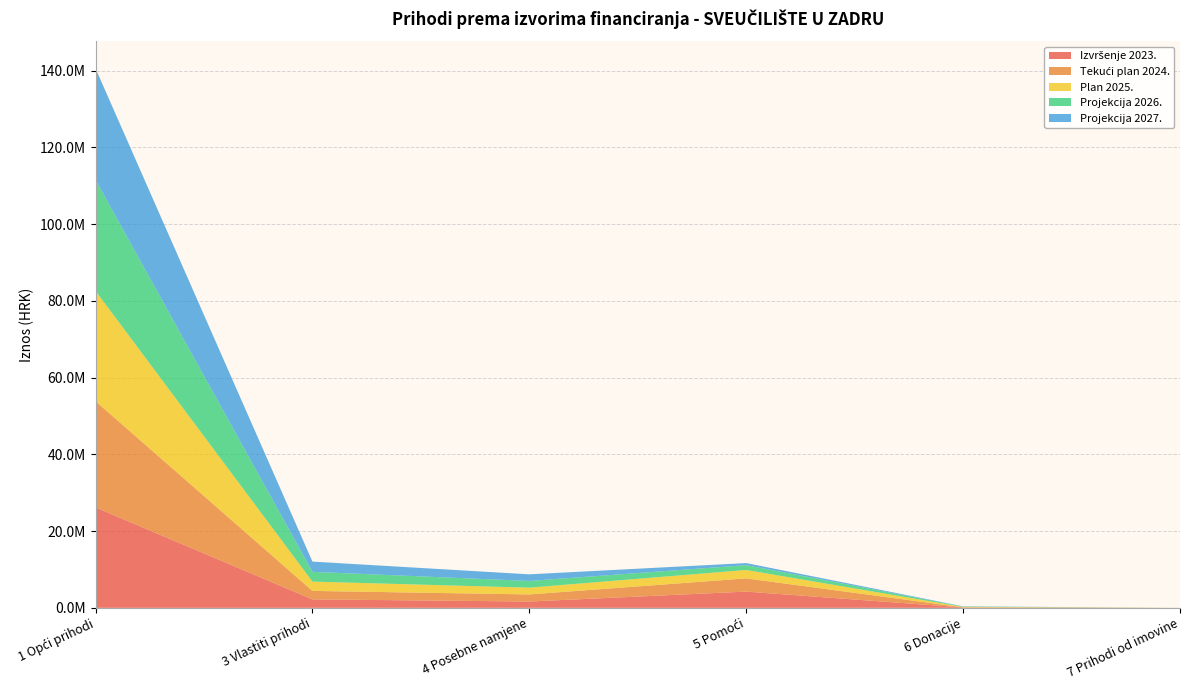

Reading left to right, what are all the values shown in this chart?

Izvršenje 2023.: 1 Opći prihodi=26165442.3	3 Vlastiti prihodi=2203156.6	4 Posebne namjene=1645606.6	5 Pomoći=4230729.1	6 Donacije=100714.1	7 Prihodi od imovine=781.2
Tekući plan 2024.: 1 Opći prihodi=27682389.0	3 Vlastiti prihodi=2206382.0	4 Posebne namjene=1850000.0	5 Pomoći=3443590.0	6 Donacije=32220.0	7 Prihodi od imovine=1327.0
Plan 2025.: 1 Opći prihodi=28724982.0	3 Vlastiti prihodi=2426269.4	4 Posebne namjene=1762814.0	5 Pomoći=2194909.8	6 Donacije=106019.2	7 Prihodi od imovine=1327.0
Projekcija 2026.: 1 Opći prihodi=28931137.0	3 Vlastiti prihodi=2543528.5	4 Posebne namjene=1752259.4	5 Pomoći=1251188.8	6 Donacije=106019.2	7 Prihodi od imovine=1327.0
Projekcija 2027.: 1 Opći prihodi=29044383.0	3 Vlastiti prihodi=2666650.5	4 Posebne namjene=1718823.0	5 Pomoći=542896.4	6 Donacije=41837.2	7 Prihodi od imovine=1327.0